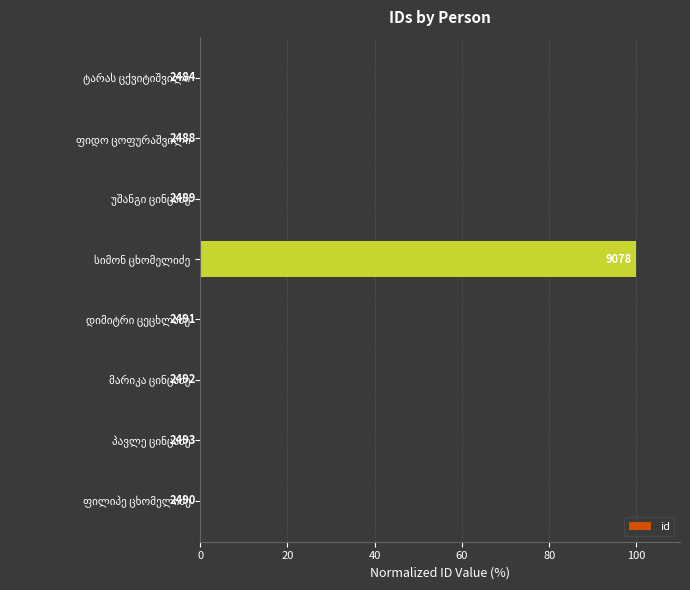

Are the bars horizontal?

Yes